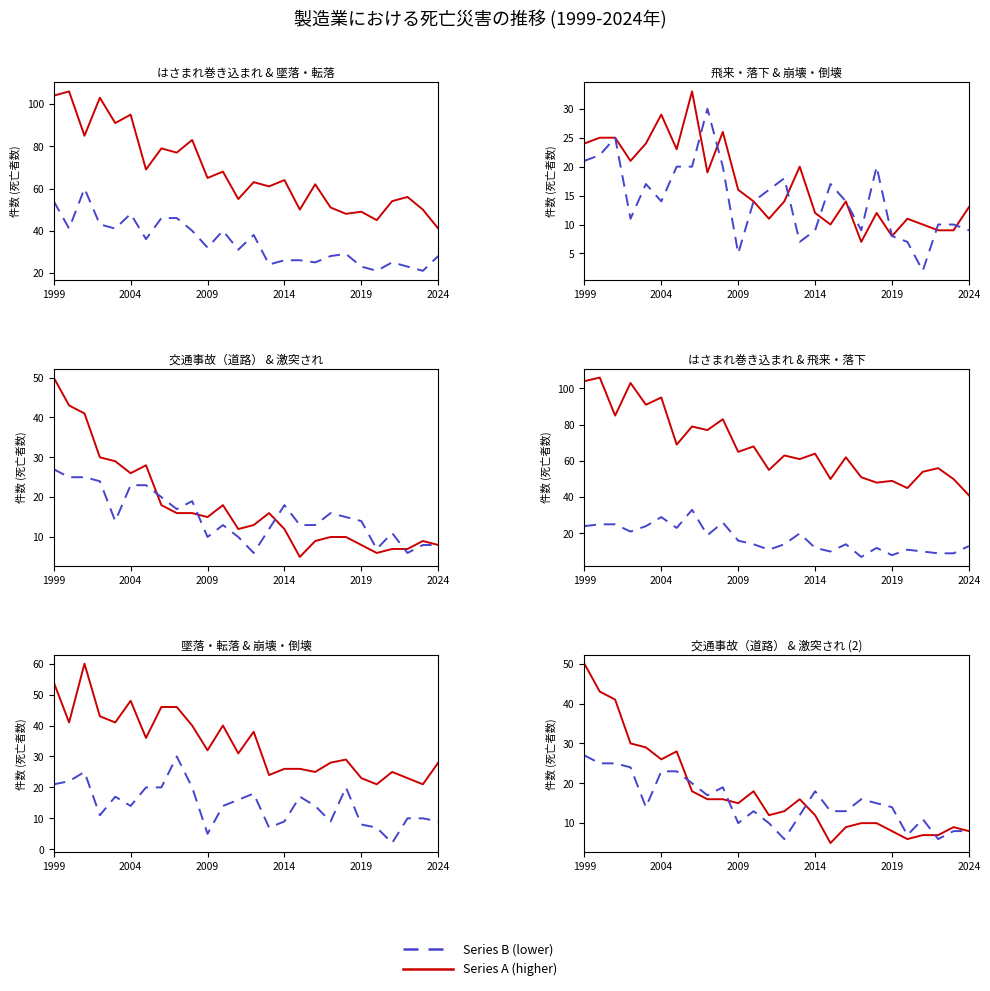

Is the value of 崩壊・倒壊 at 13 greater than the value of 墜落・転落 at 16?

No